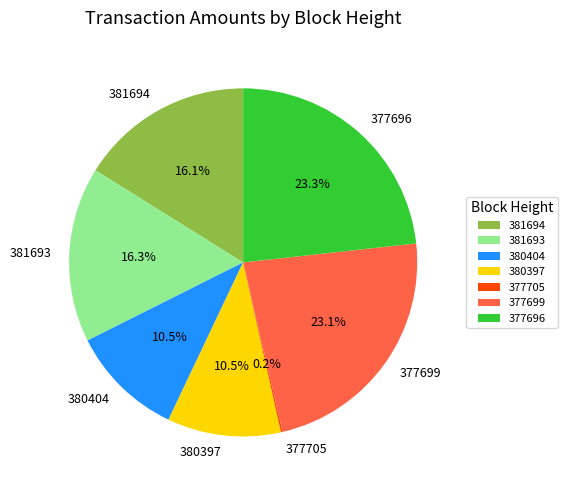

To the nearest percent, what is the combined percentage of 381693 and 377696?

40%